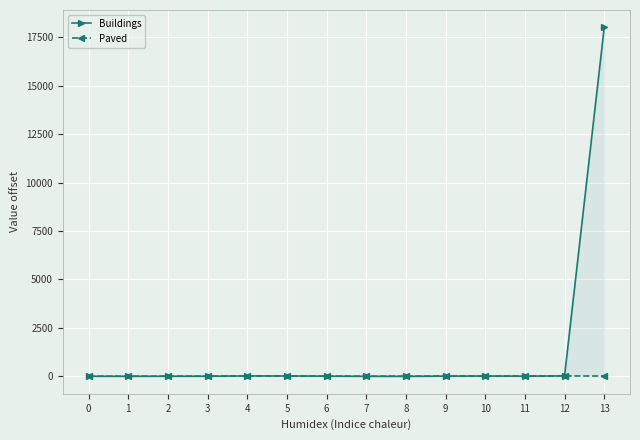

Rank the series by their average value, from lowest to highest.

Paved, Buildings